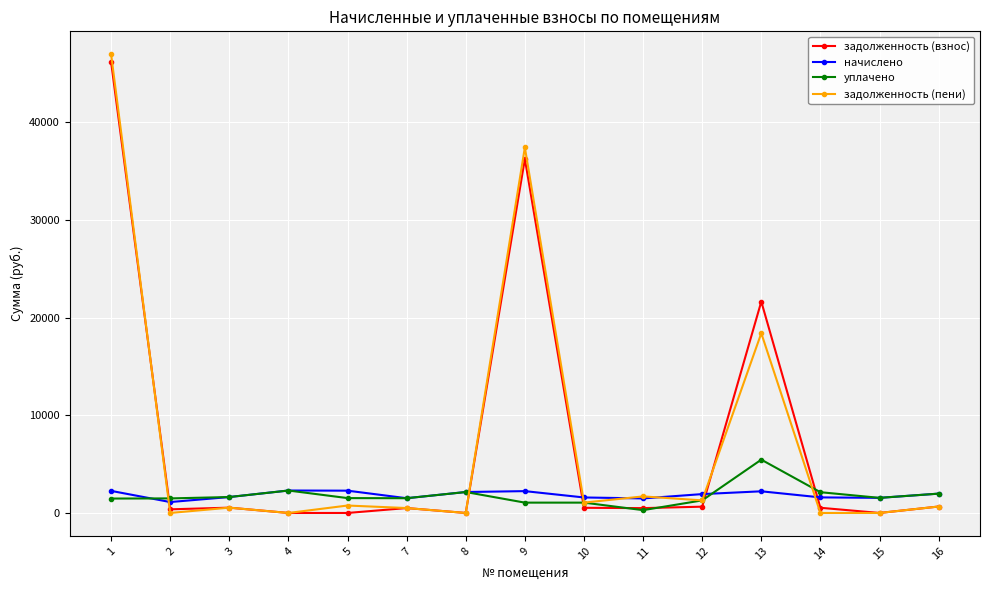

What is the maximum value shown in the chart?

46967.5